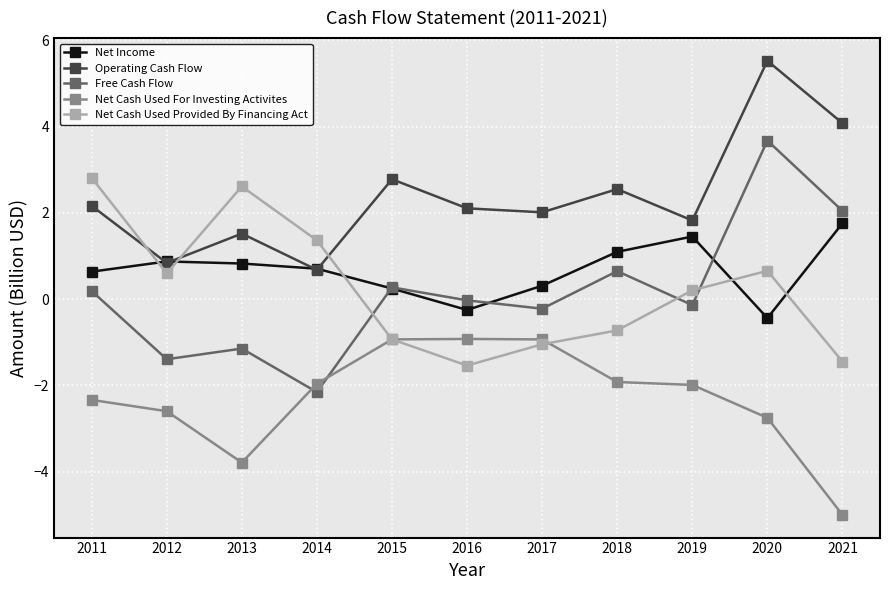

What are all the series names shown in the legend?

Net Income, Operating Cash Flow, Free Cash Flow, Net Cash Used For Investing Activites, Net Cash Used Provided By Financing Act